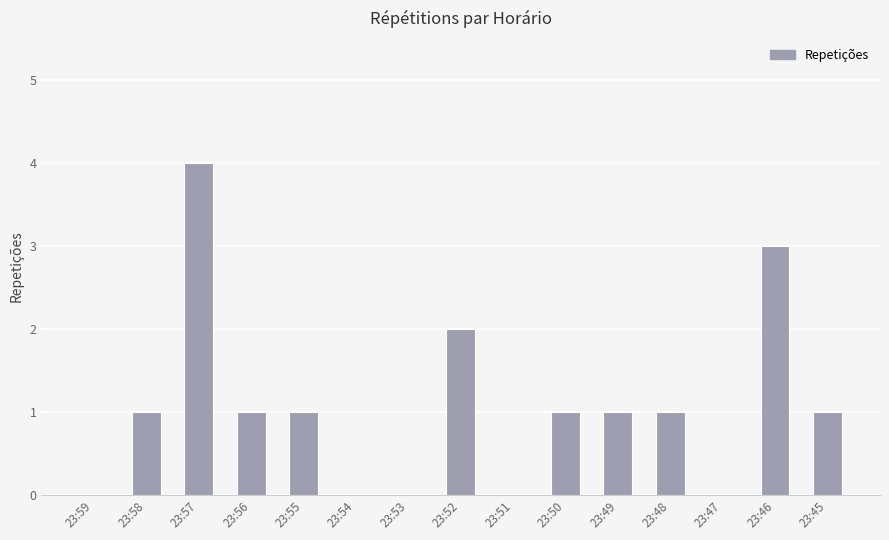

Which label corresponds to the largest value in the chart?

23:57